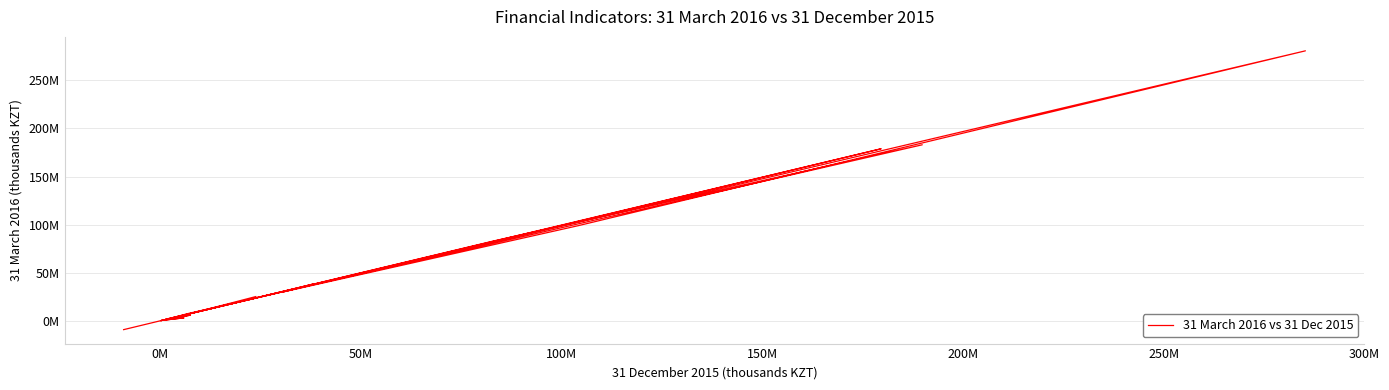

Does the chart display data point markers on the line(s)?

No